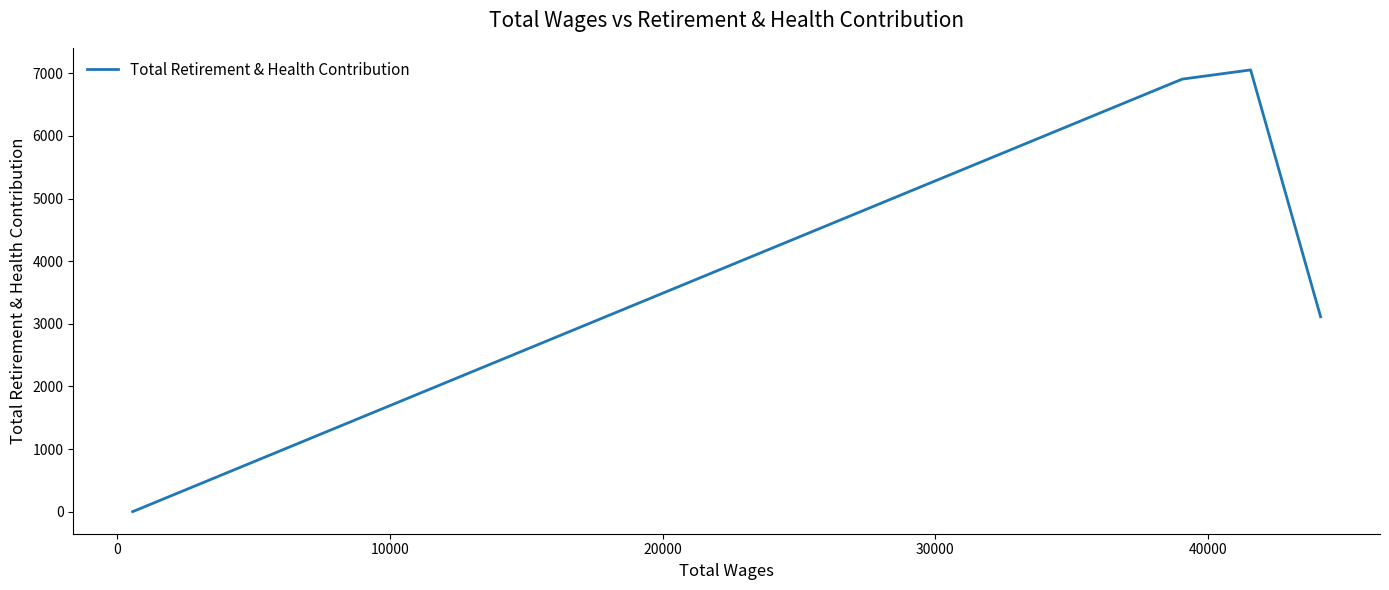

What is the average value?

4268